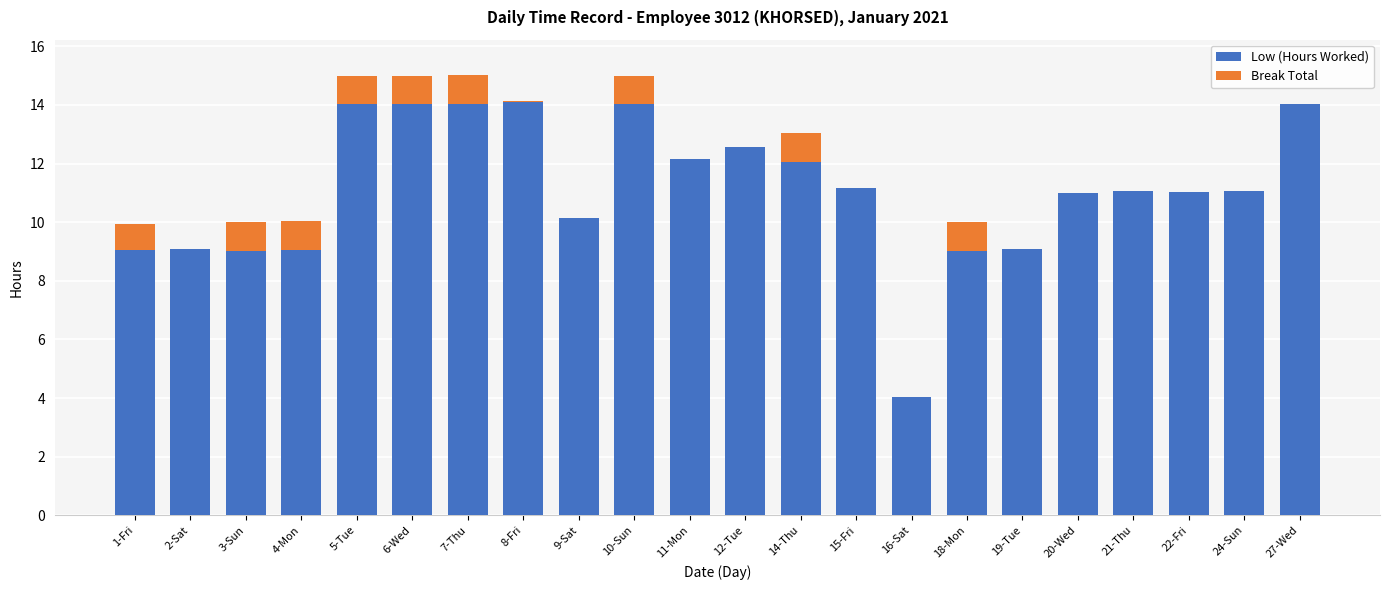

What is the total value across all series at 1-Fri?

10.0